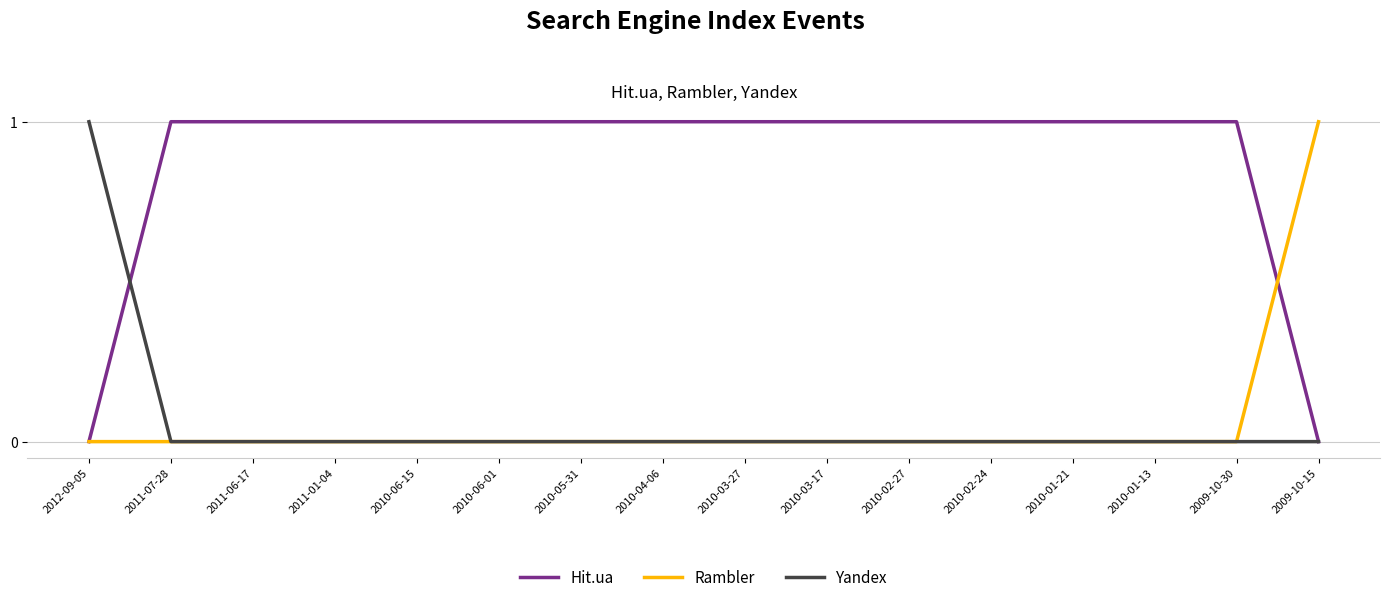

At which label does Rambler reach its peak?

2009-10-15